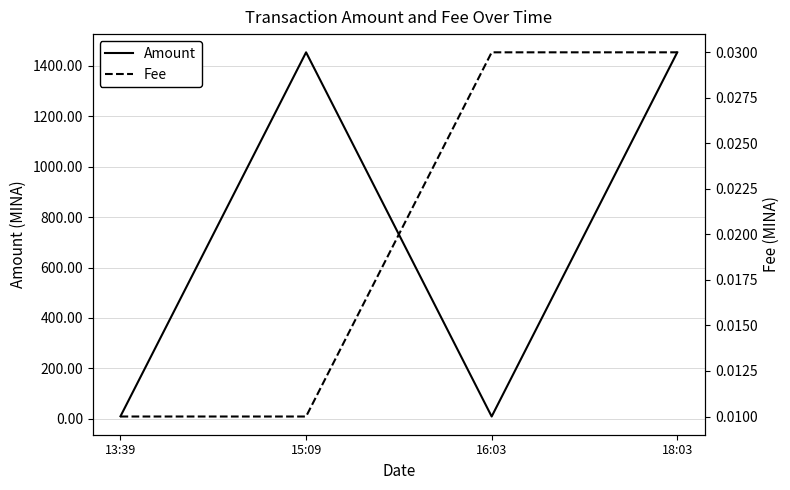

Reading left to right, transcribe all the data shown in this chart.

Amount: 9.9	1454.0	8.9	1454.0
Fee: 0.0	0.0	0.0	0.0